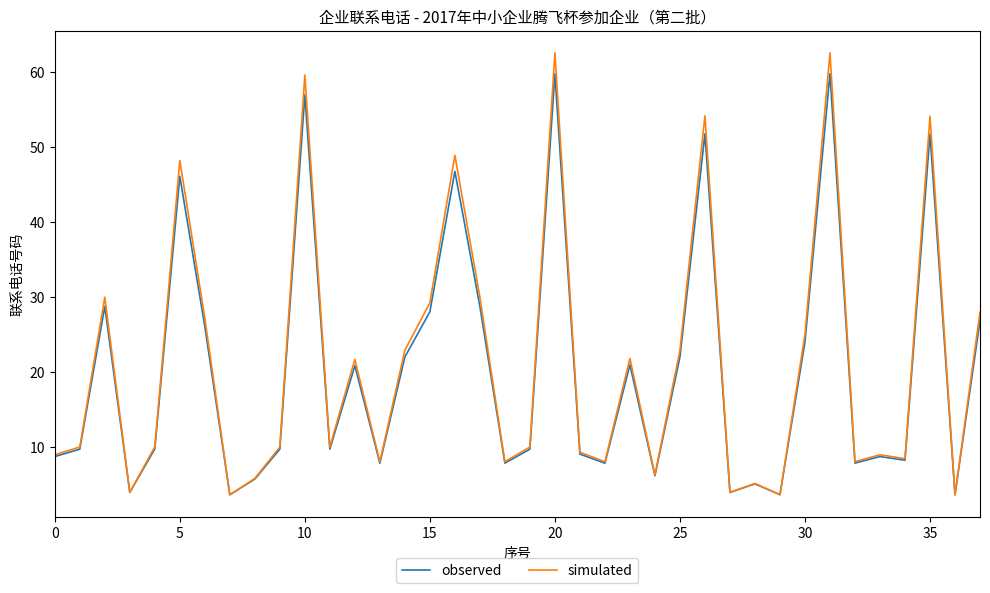

Rank the series by their maximum value, from lowest to highest.

observed, simulated